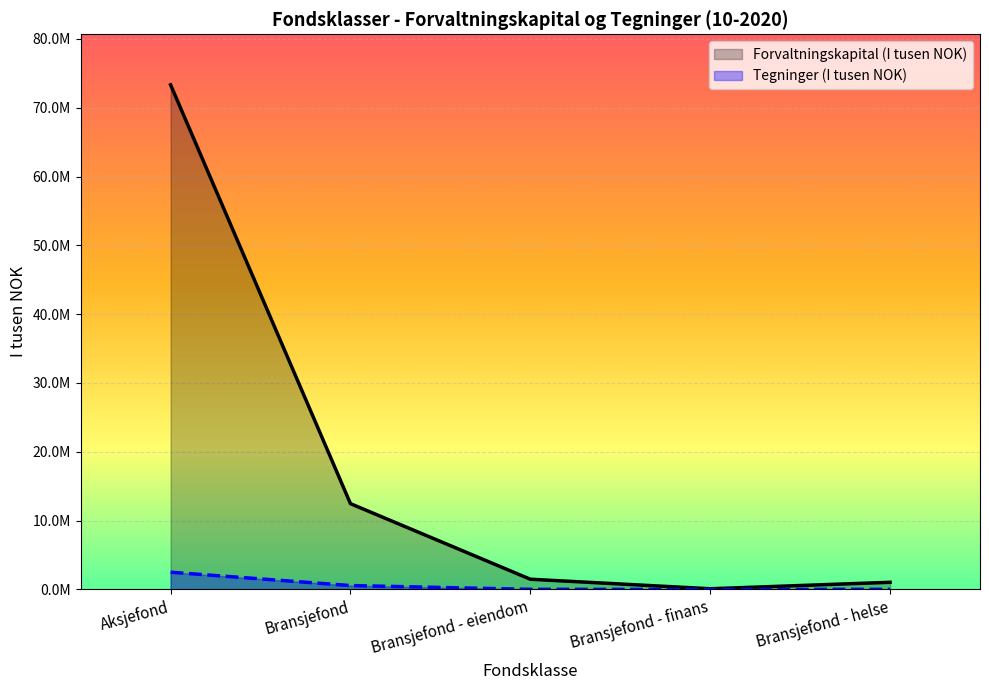

Count the number of categories in the chart.

5